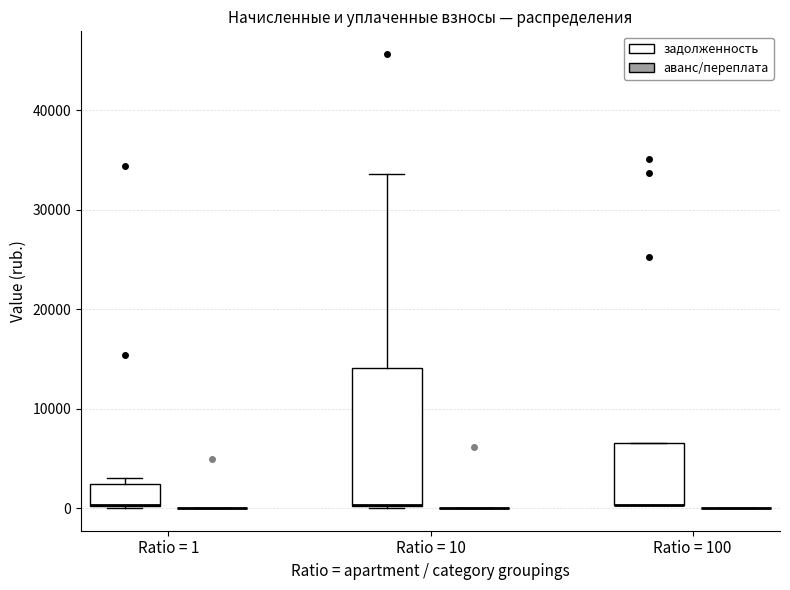

Which box is the tallest, from its lower edge to its upper edge?

Ratio = 10 (задолженность)